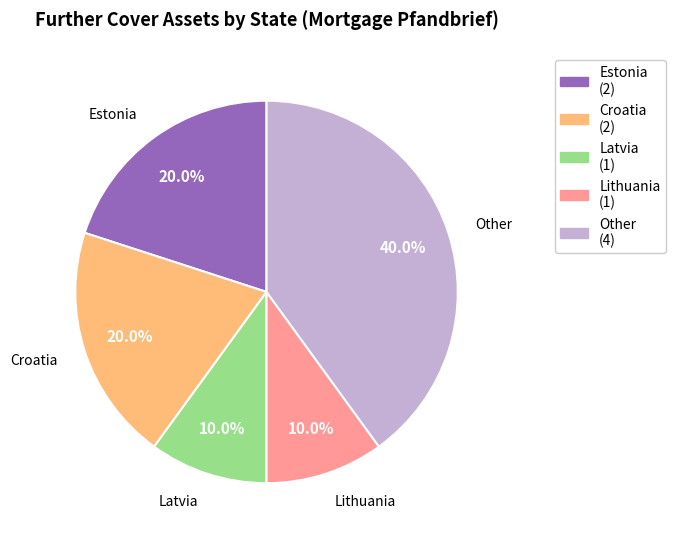

What percentage is NOT represented by Other (4)?

60.0%